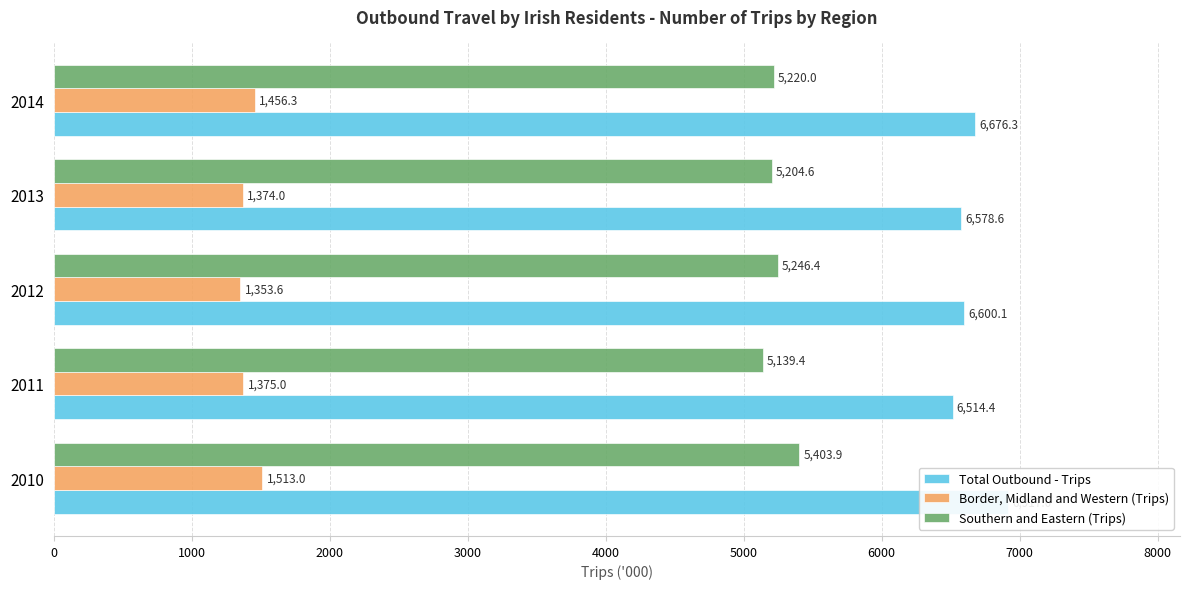

List the series in order of their peak value, lowest first.

Border, Midland and Western (Trips), Southern and Eastern (Trips), Total Outbound - Trips